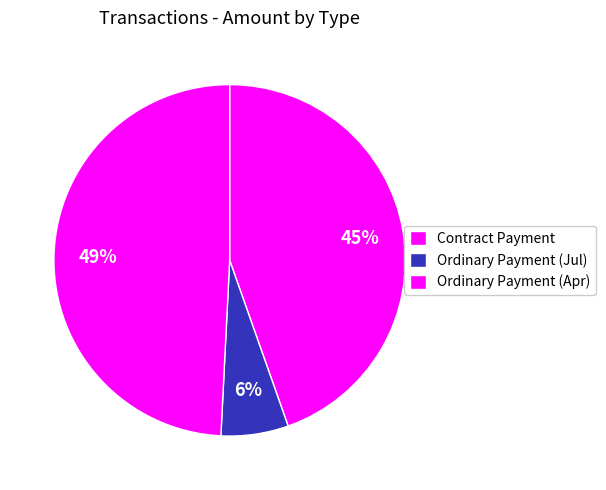

To the nearest percent, what is the difference between the largest and smallest slice percentages?

43%